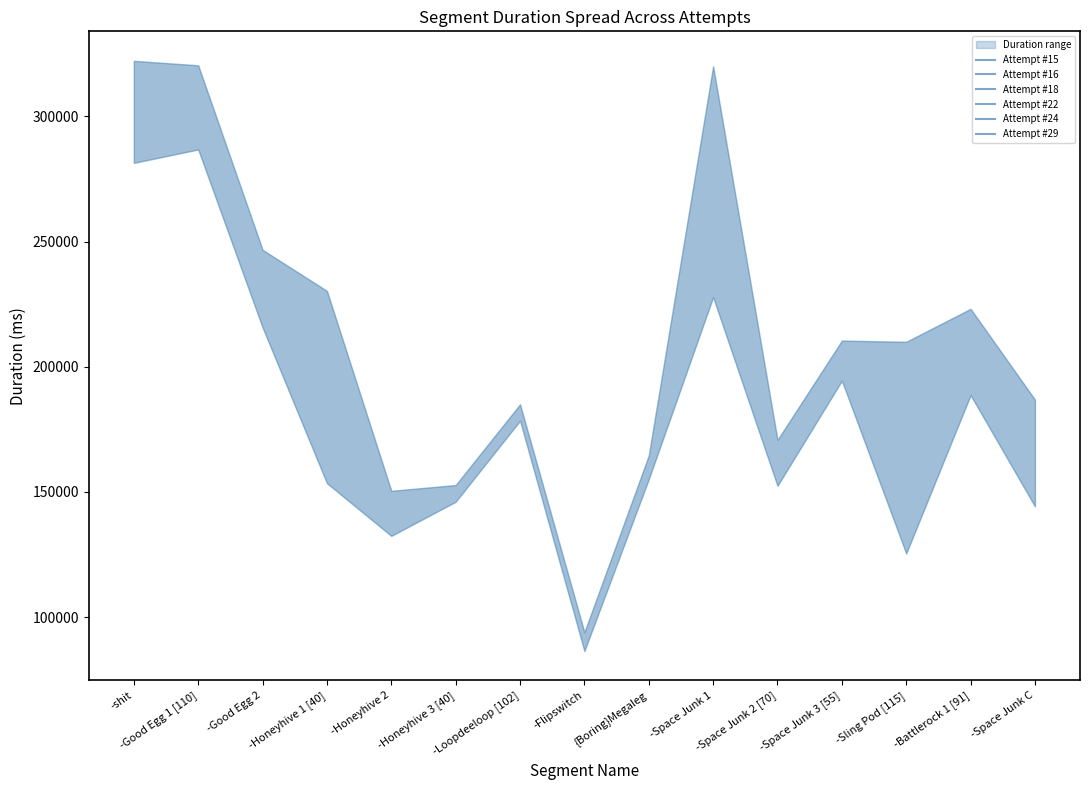

Reading left to right, extract all data points from this chart.

Attempt #15: -shit=322150	-Good Egg 1 [110]=320364	-Good Egg 2=226428	-Honeyhive 1 [40]=192291	-Honeyhive 2=141931	-Honeyhive 3 [40]=148994	-Loopdeeloop [102]=184356	-Flipswitch=87666	{Boring}Megaleg=164129	-Space Junk 1=230869	-Space Junk 2 [70]=166162	-Space Junk 3 [55]=204252	-Sling Pod [115]=209948	-Battlerock 1 [91]=207362	-Space Junk C=169139
Attempt #16: -shit=281411	-Good Egg 1 [110]=311931	-Good Egg 2=239284	-Honeyhive 1 [40]=230283	-Honeyhive 2=132457	-Honeyhive 3 [40]=149130	-Loopdeeloop [102]=181908	-Flipswitch=93979	{Boring}Megaleg=156320	-Space Junk 1=235701	-Space Junk 2 [70]=162328	-Space Junk 3 [55]=195275	-Sling Pod [115]=169946	-Battlerock 1 [91]=223123	-Space Junk C=170851
Attempt #18: -shit=296254	-Good Egg 1 [110]=300867	-Good Egg 2=246685	-Honeyhive 1 [40]=220299	-Honeyhive 2=145938	-Honeyhive 3 [40]=146970	-Loopdeeloop [102]=185003	-Flipswitch=90906	{Boring}Megaleg=164554	-Space Junk 1=319965	-Space Junk 2 [70]=170779	-Space Junk 3 [55]=210435	-Sling Pod [115]=125450	-Battlerock 1 [91]=189035	-Space Junk C=186859
Attempt #22: -shit=286876	-Good Egg 1 [110]=296598	-Good Egg 2=215700	-Honeyhive 1 [40]=182228	-Honeyhive 2=150434	-Honeyhive 3 [40]=152763	-Loopdeeloop [102]=178452	-Flipswitch=86489	{Boring}Megaleg=159139	-Space Junk 1=250349	-Space Junk 2 [70]=152459	-Space Junk 3 [55]=208708	-Sling Pod [115]=147363	-Battlerock 1 [91]=196708	-Space Junk C=166251
Attempt #24: -shit=282574	-Good Egg 1 [110]=286765	-Good Egg 2=227468	-Honeyhive 1 [40]=159548	-Honeyhive 2=143962	-Honeyhive 3 [40]=147211	-Loopdeeloop [102]=180195	-Flipswitch=90386	{Boring}Megaleg=164035	-Space Junk 1=227813	-Space Junk 2 [70]=154475	-Space Junk 3 [55]=194443	-Sling Pod [115]=155148	-Battlerock 1 [91]=190051	-Space Junk C=169915
Attempt #29: -shit=290605	-Good Egg 1 [110]=302702	-Good Egg 2=226493	-Honeyhive 1 [40]=153506	-Honeyhive 2=136091	-Honeyhive 3 [40]=146099	-Loopdeeloop [102]=179723	-Flipswitch=90914	{Boring}Megaleg=155107	-Space Junk 1=248445	-Space Junk 2 [70]=170155	-Space Junk 3 [55]=199068	-Sling Pod [115]=157131	-Battlerock 1 [91]=188675	-Space Junk C=144228